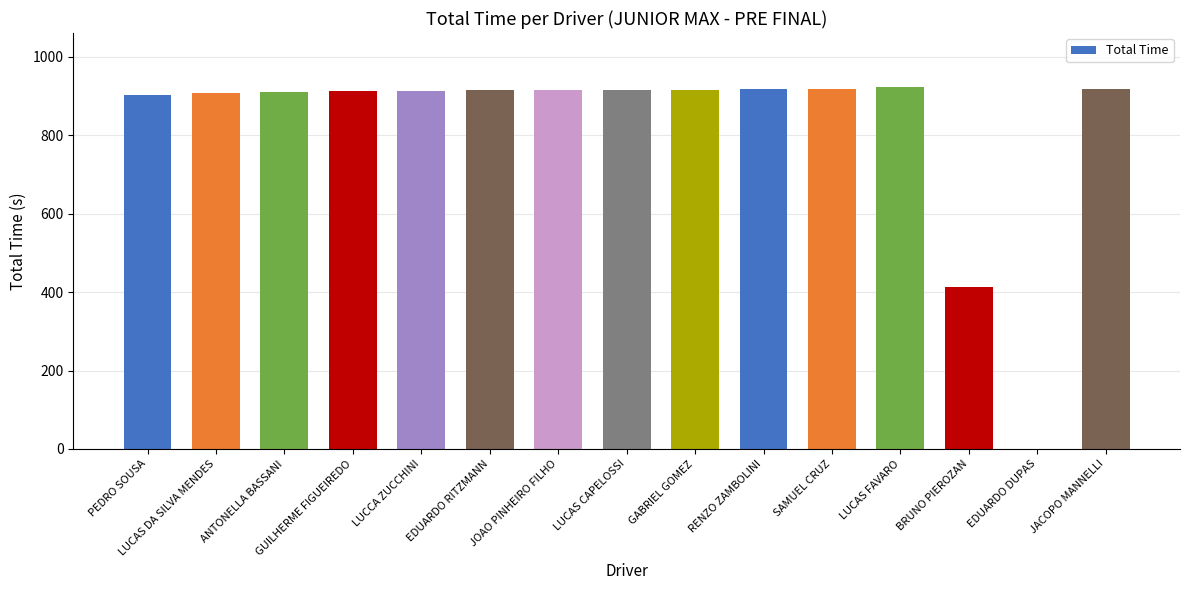

Are the bars grouped side by side (vs. stacked)?

No